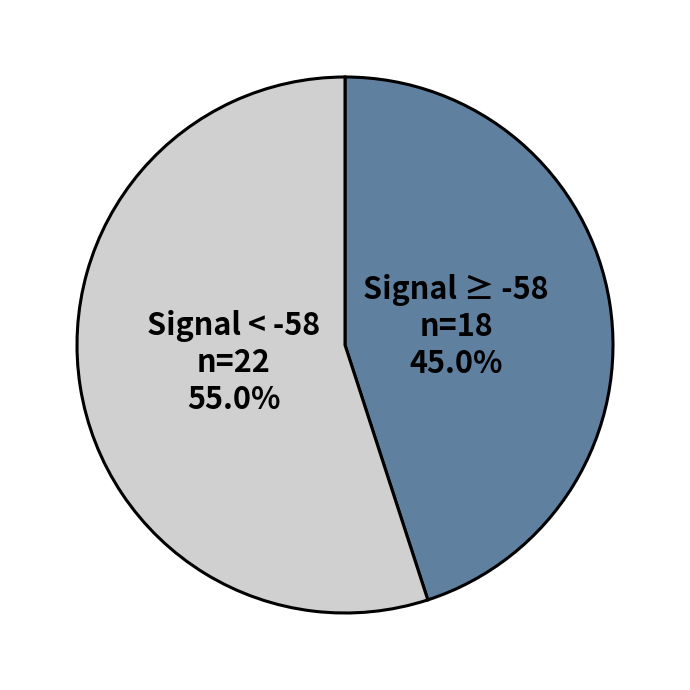

Which slice represents more than half of the pie?

Signal < -58